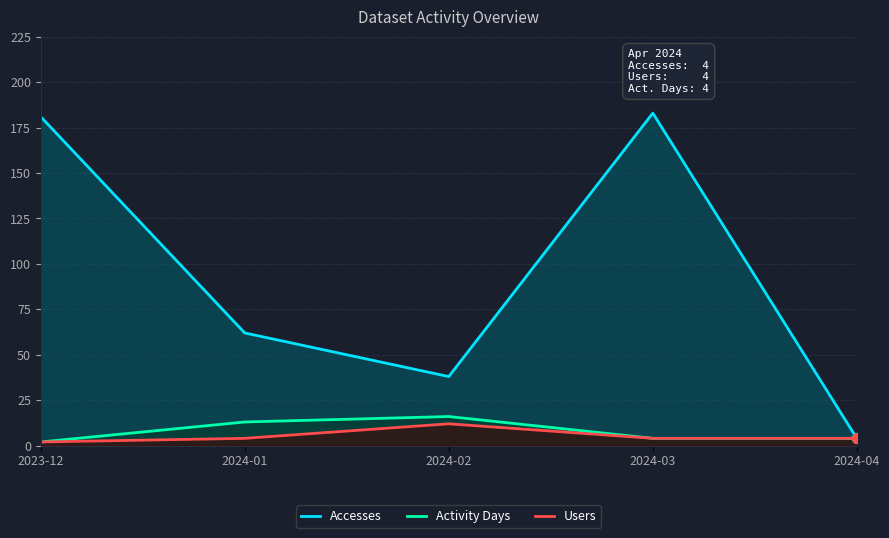

Is the value of Users at 2024-01 greater than the value of Accesses at 2024-01?

No